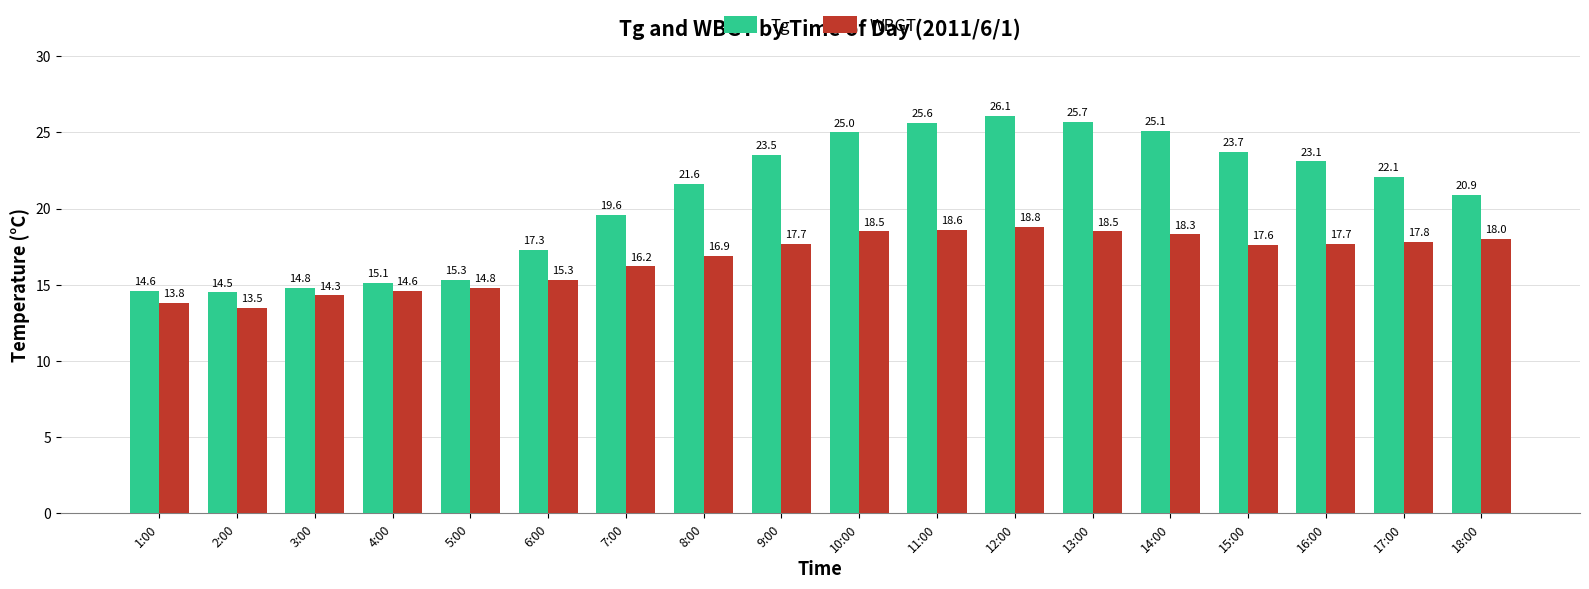

What is the maximum value for WBGT?

18.8